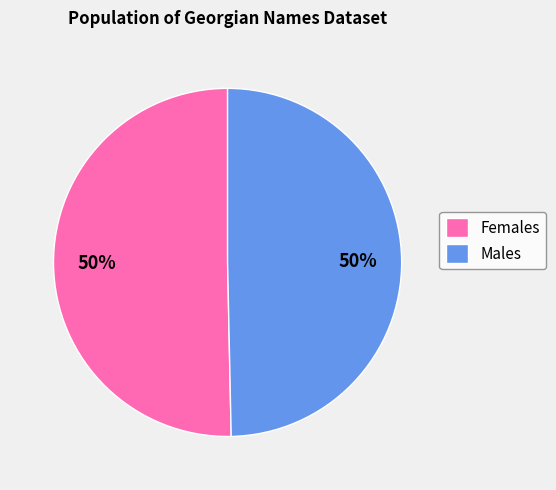

Combined, do Females and Males account for over 50%?

Yes